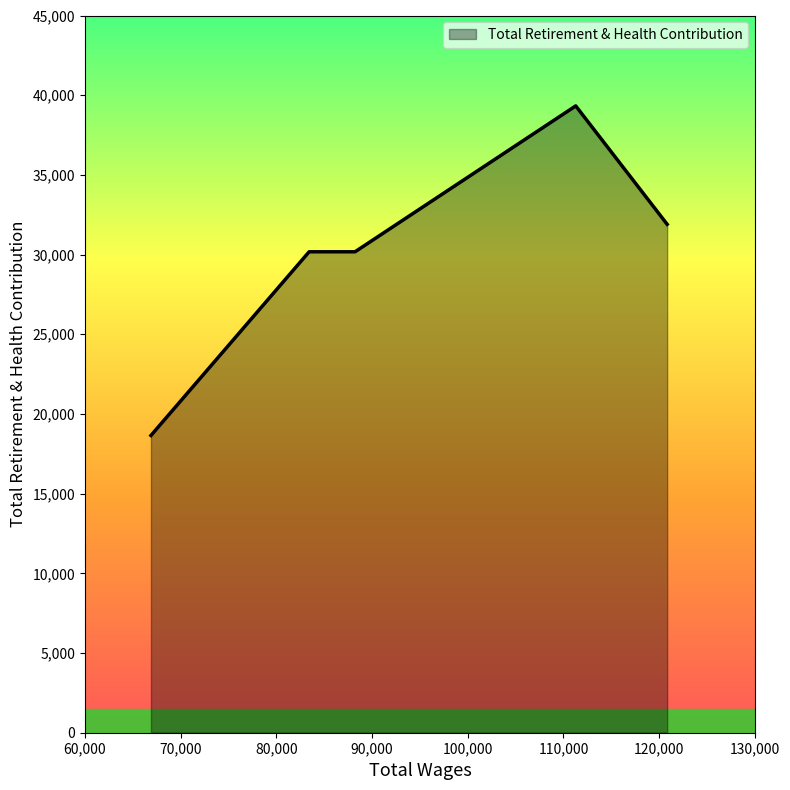

Count the number of data series in this chart.

1